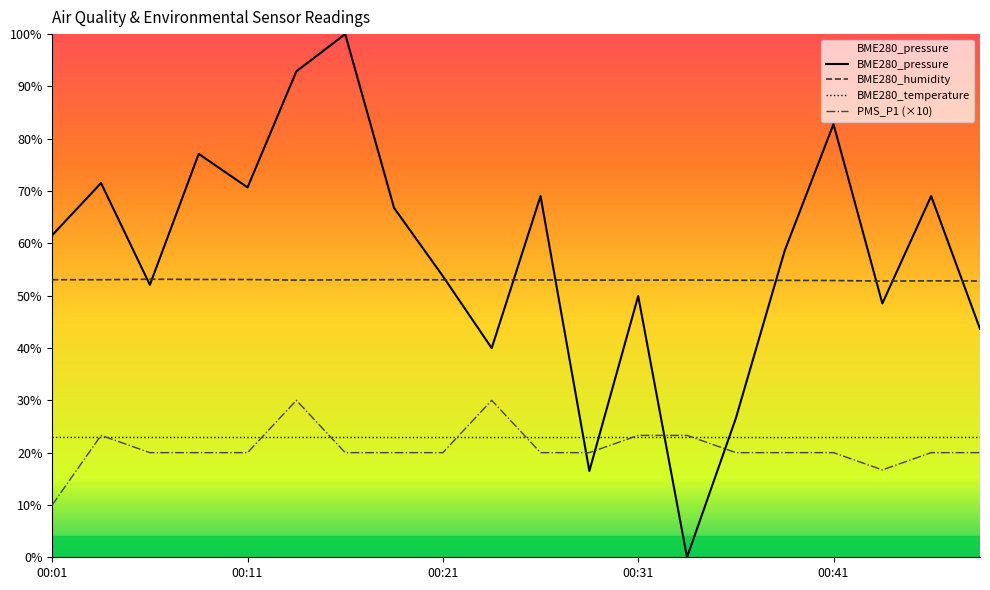

List the labels in order of PMS_P1 value, smallest first.

00:01, 00:43, 00:06, 00:09, 00:11, 00:16, 00:18, 00:21, 00:26, 00:28, 00:36, 00:38, 00:41, 00:46, 00:48, 00:04, 00:31, 00:33, 00:14, 00:23